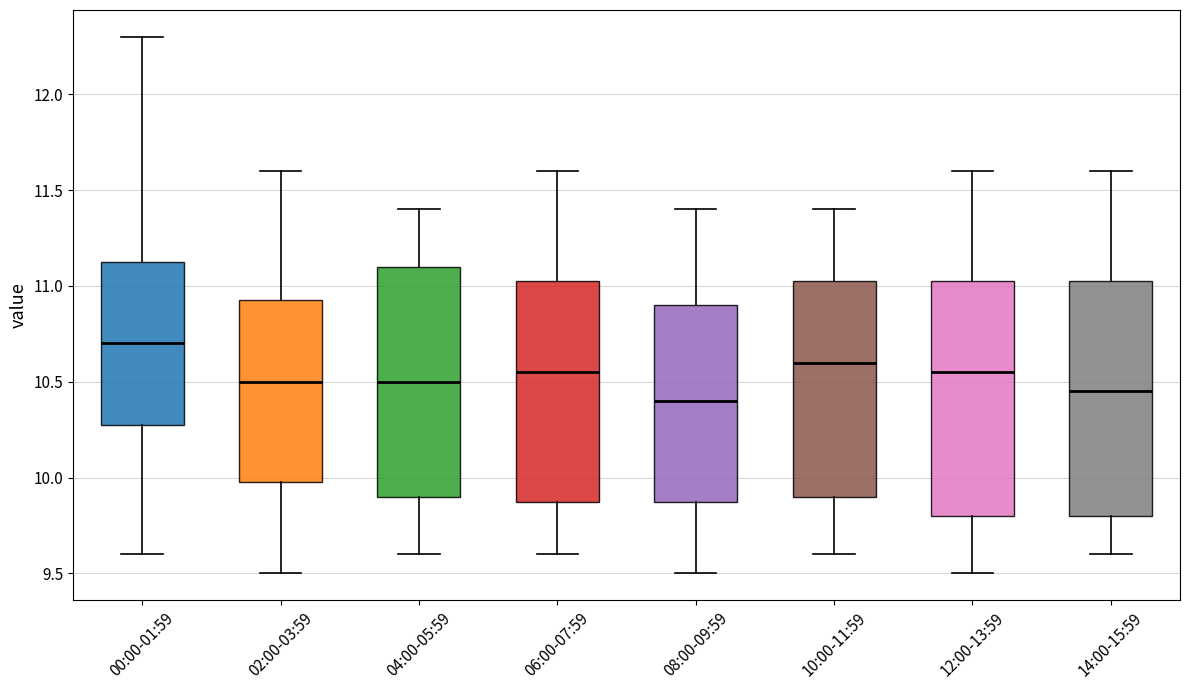

Reading left to right, transcribe this box plot: for each box, give where its median line is, the range the box spans, and where its two whiskers end, as read against the y-axis. The values are not printed on the chart, so give them approximately, as read against the axis.

00:00-01:59: median 10.70, box 10.30 to 11.15, whiskers 9.60 to 12.30
02:00-03:59: median 10.50, box 10.00 to 10.95, whiskers 9.50 to 11.60
04:00-05:59: median 10.50, box 9.90 to 11.10, whiskers 9.60 to 11.40
06:00-07:59: median 10.55, box 9.90 to 11.05, whiskers 9.60 to 11.60
08:00-09:59: median 10.40, box 9.90 to 10.90, whiskers 9.50 to 11.40
10:00-11:59: median 10.60, box 9.90 to 11.05, whiskers 9.60 to 11.40
12:00-13:59: median 10.55, box 9.80 to 11.05, whiskers 9.50 to 11.60
14:00-15:59: median 10.45, box 9.80 to 11.05, whiskers 9.60 to 11.60